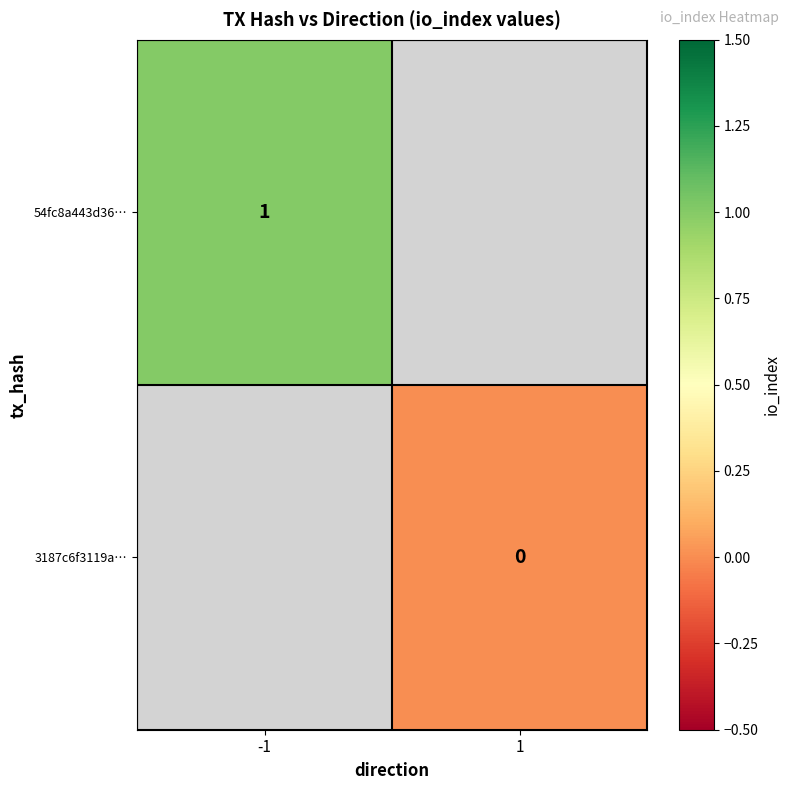

Which category has the highest value in the 3187c6f3119a… series?

-1